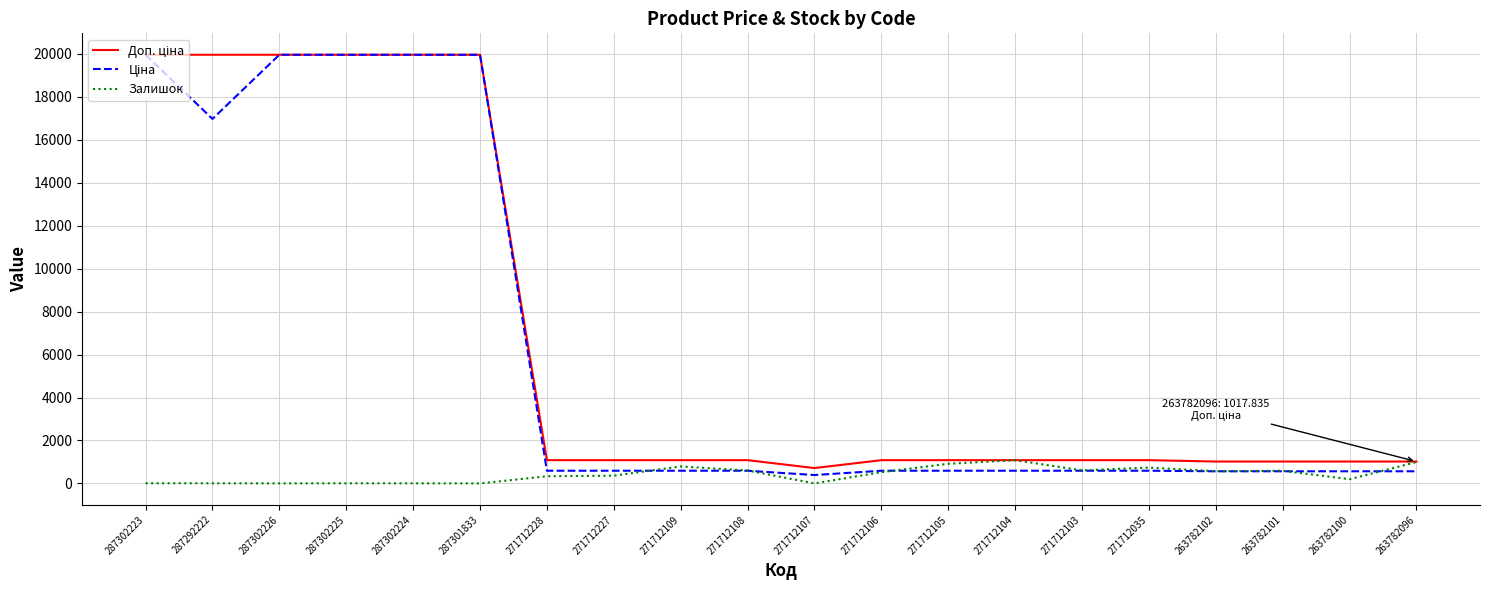

Is it true that Залишок equals 1.0 at 287302226?

True